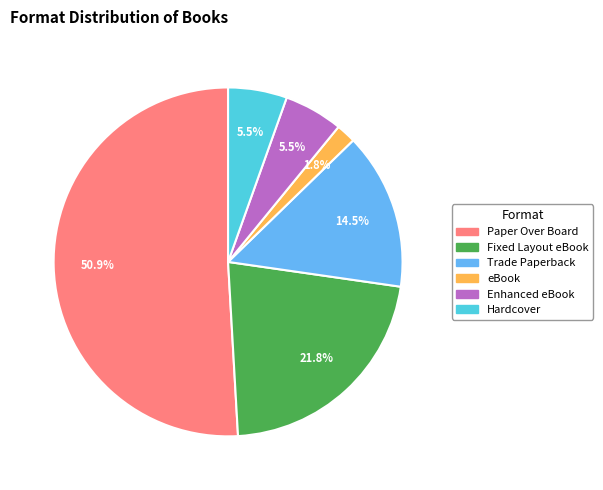

What is the total percentage of Enhanced eBook and Fixed Layout eBook?

27.3%